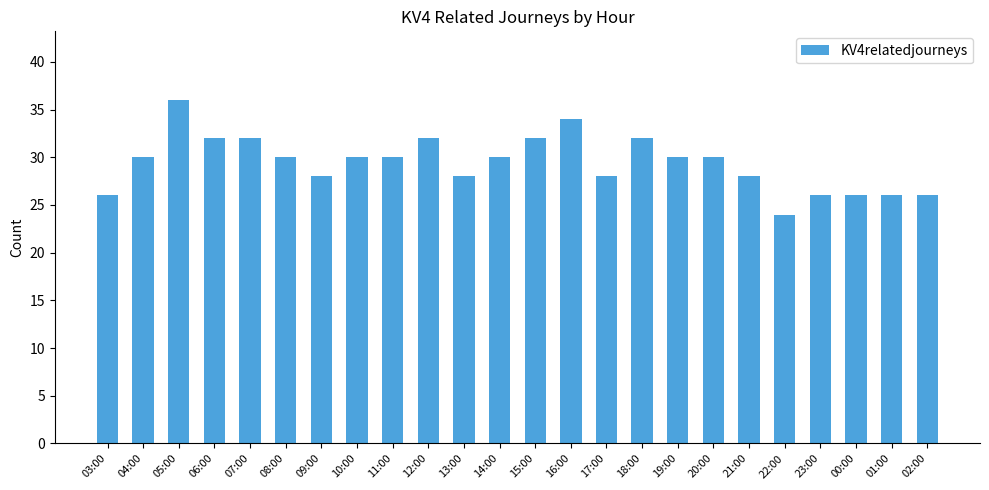

Does the chart contain any negative values?

No